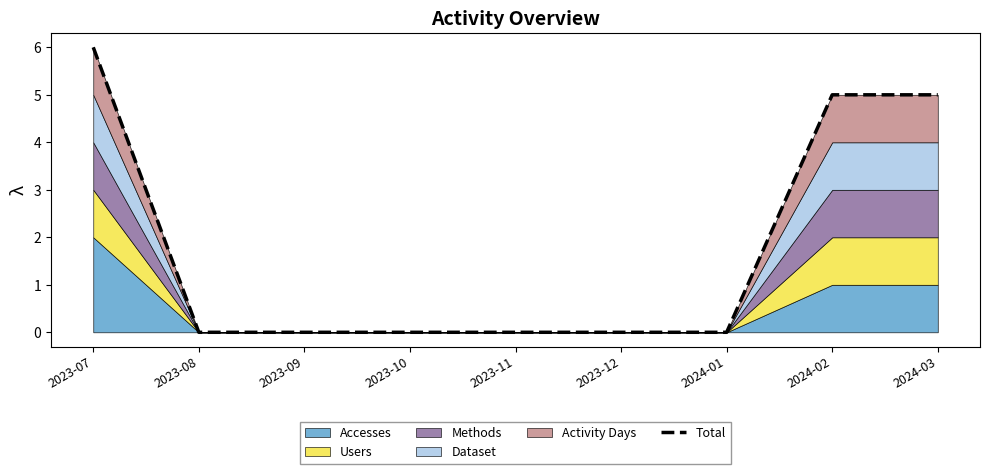

What is the difference between the maximum and minimum values?

6